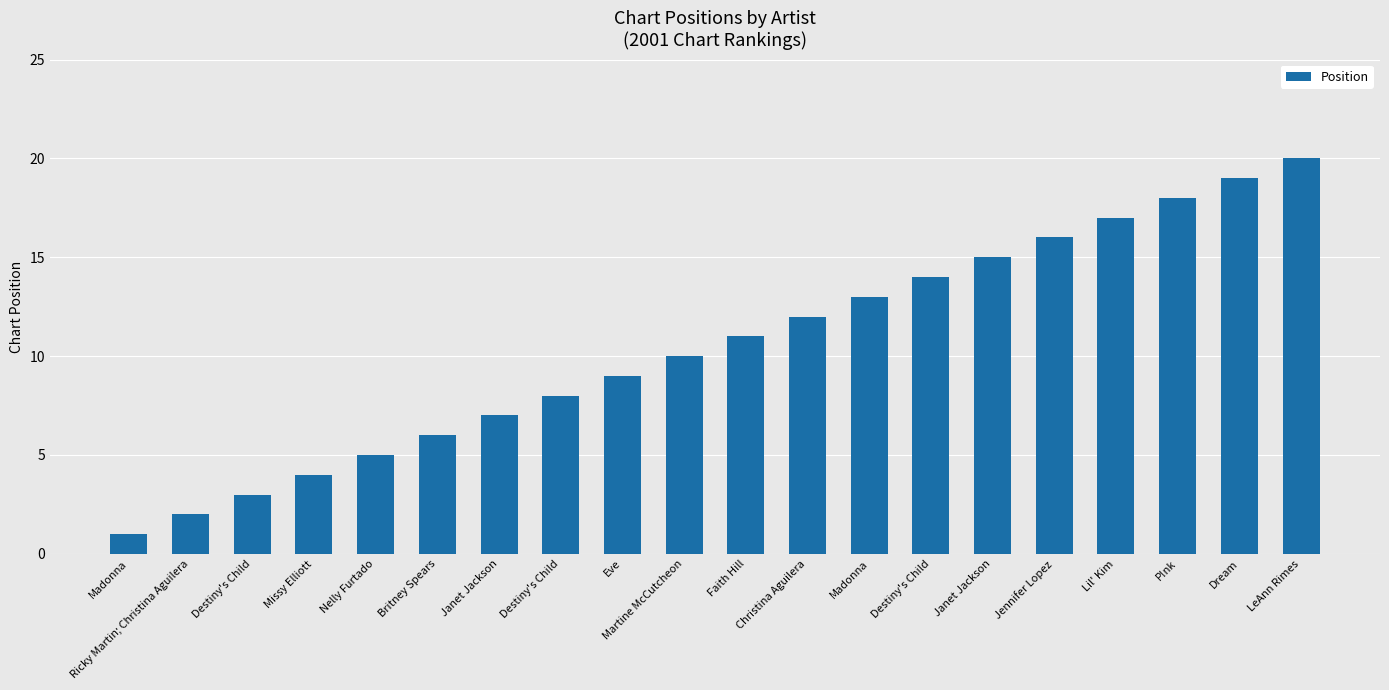

Rank the categories by value from lowest to highest.

Madonna, Ricky Martin; Christina Aguilera, Destiny's Child, Missy Elliott, Nelly Furtado, Britney Spears, Janet Jackson, Destiny's Child, Eve, Martine McCutcheon, Faith Hill, Christina Aguilera, Madonna, Destiny's Child, Janet Jackson, Jennifer Lopez, Lil' Kim, P!nk, Dream, LeAnn Rimes